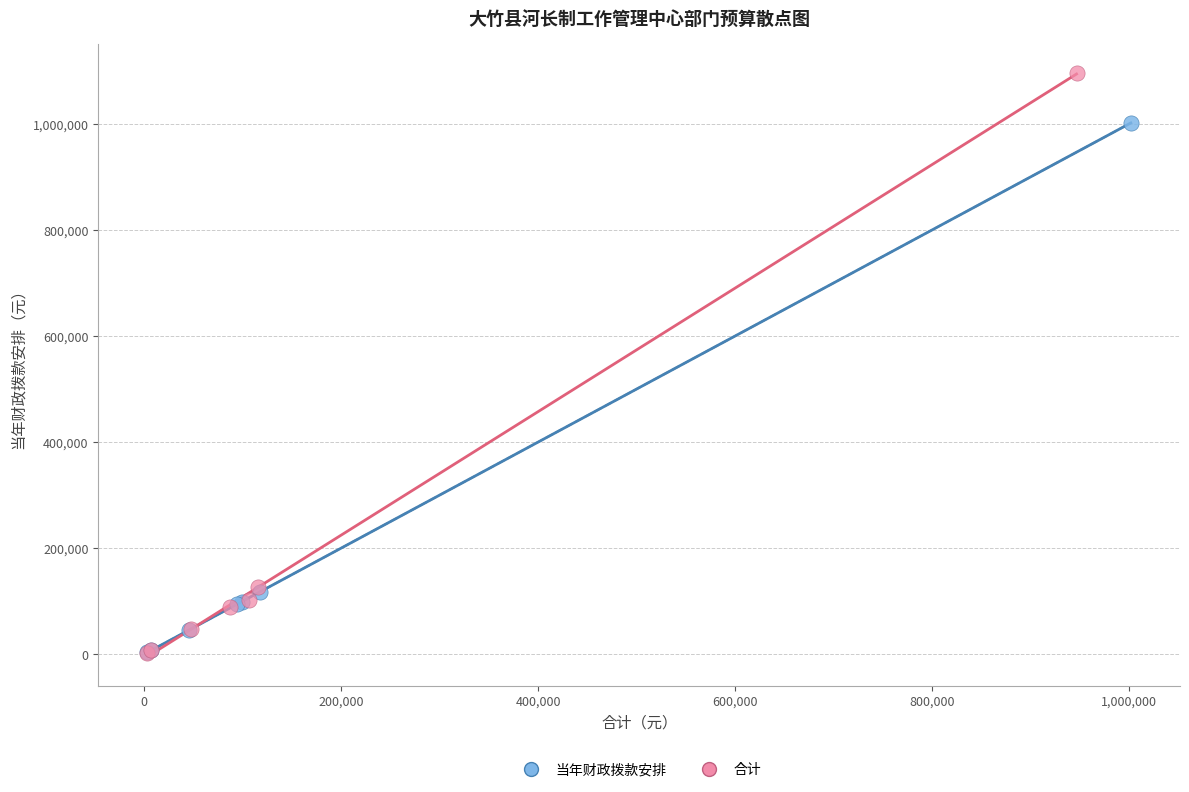

What are all the series names shown in the legend?

当年财政拨款安排, 合计